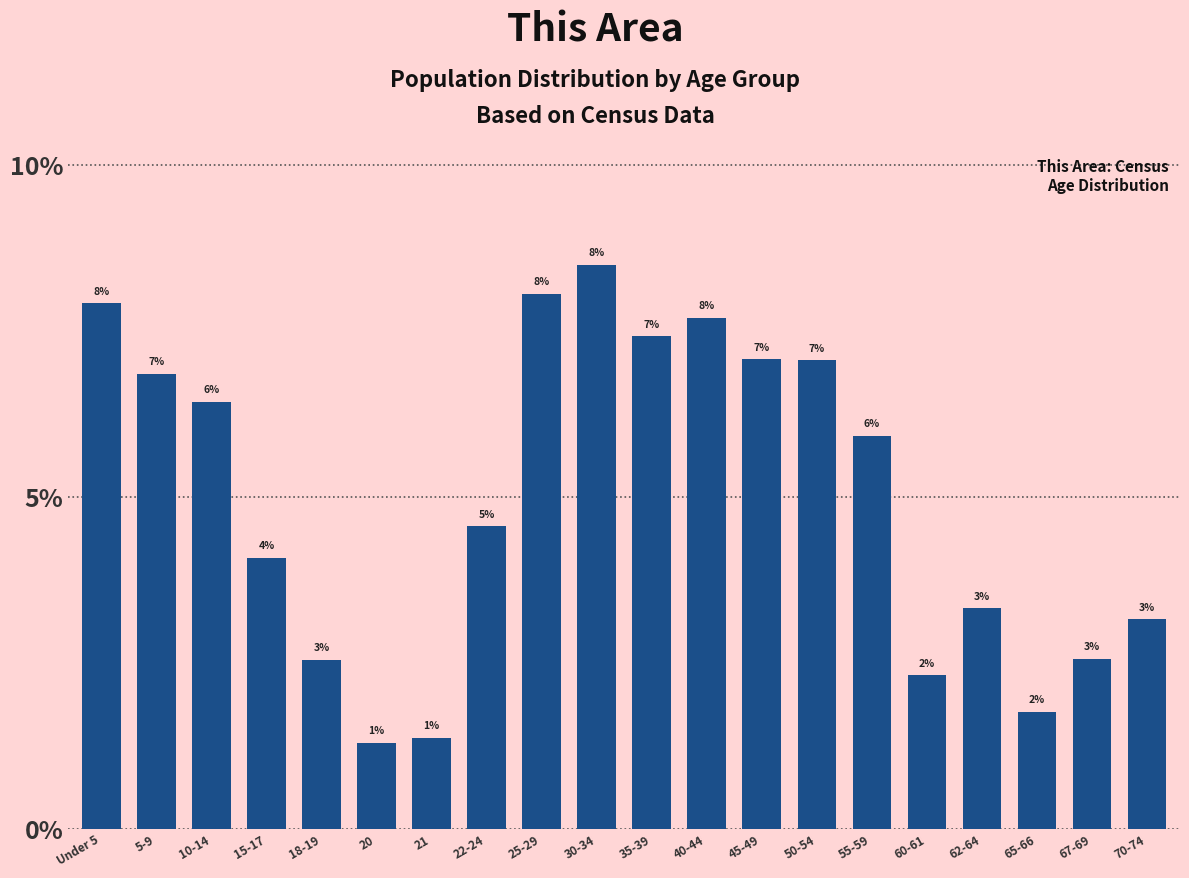

Does the chart contain any negative values?

No